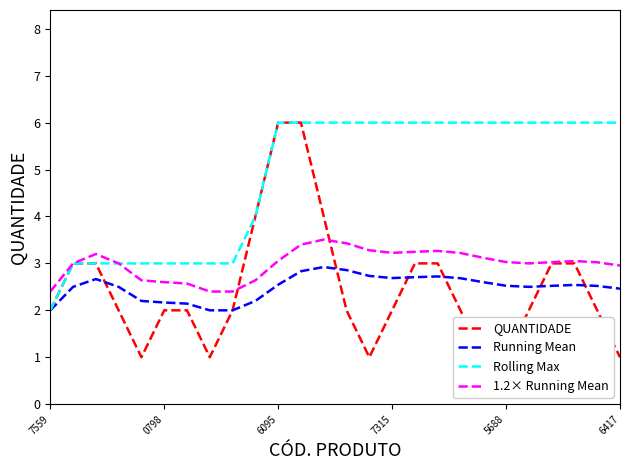

What is the difference between the Rolling Max values at 7559 and 21?

4.0